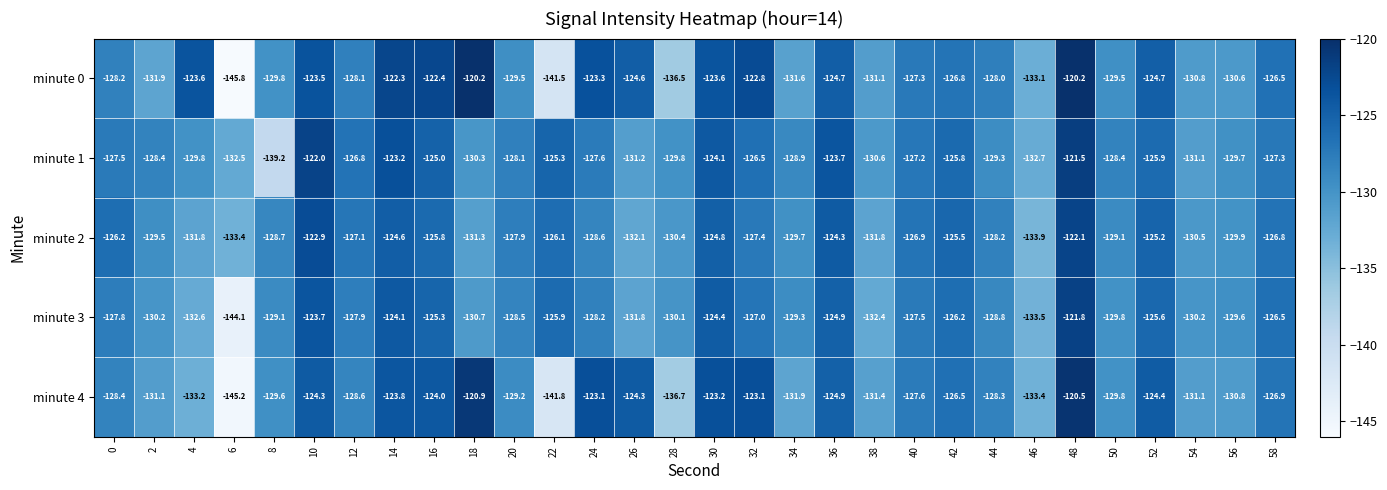

What is the minimum value shown in the chart?

-145.8